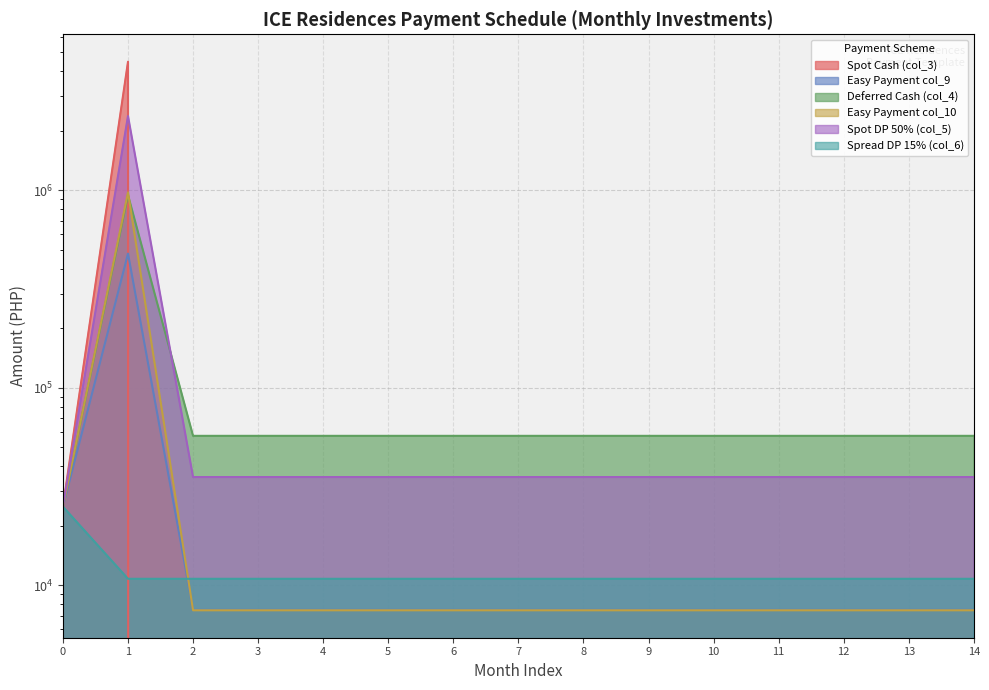

At which label is Spread DP 15% (col_6) closest to 17891?

1